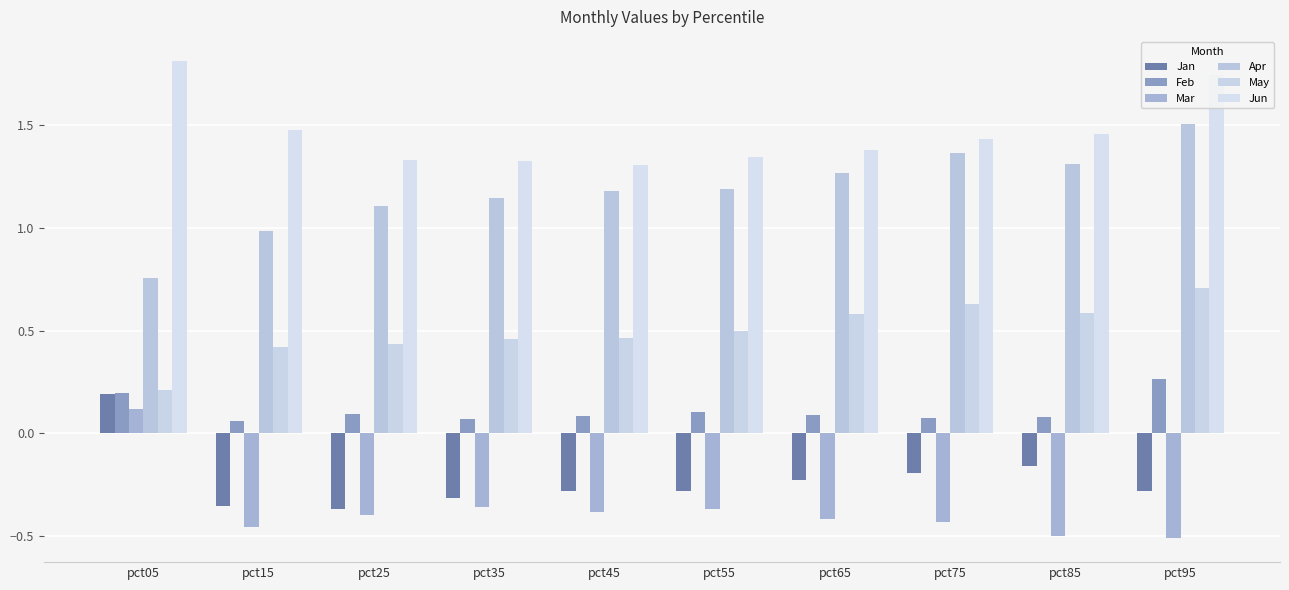

Between pct05 and pct95, which series saw the biggest shift?

Apr